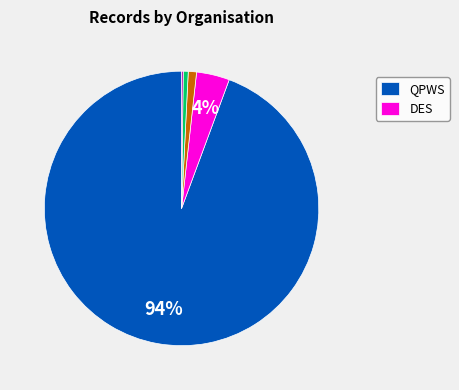

Does any single category account for the majority?

Yes